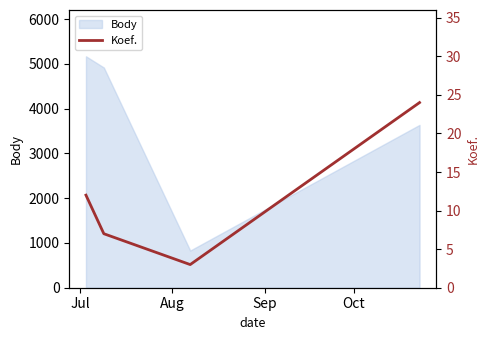

What is the sum of all values?

46